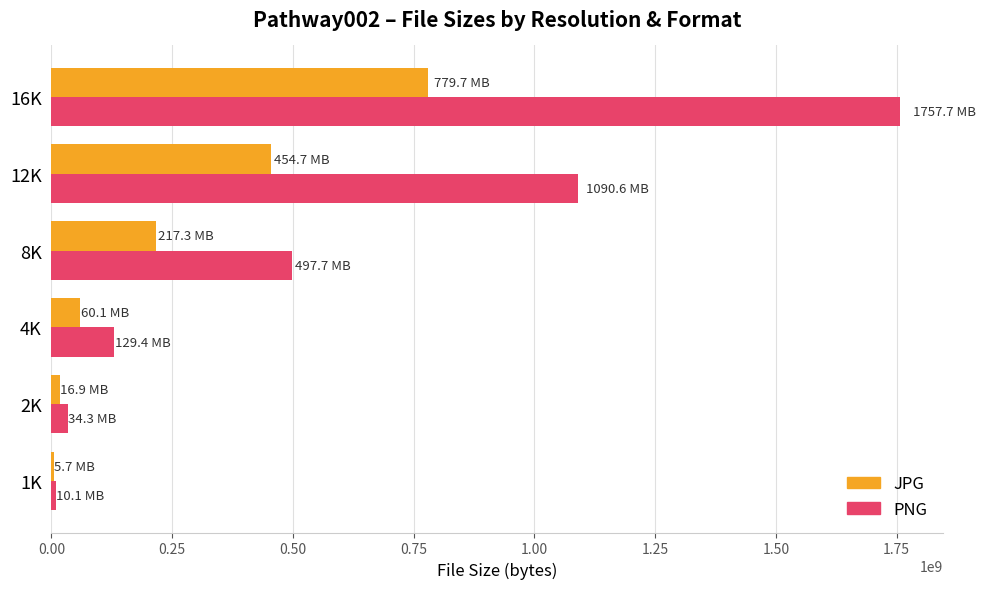

The value of JPG at 16K is 779672910. True or false?

True